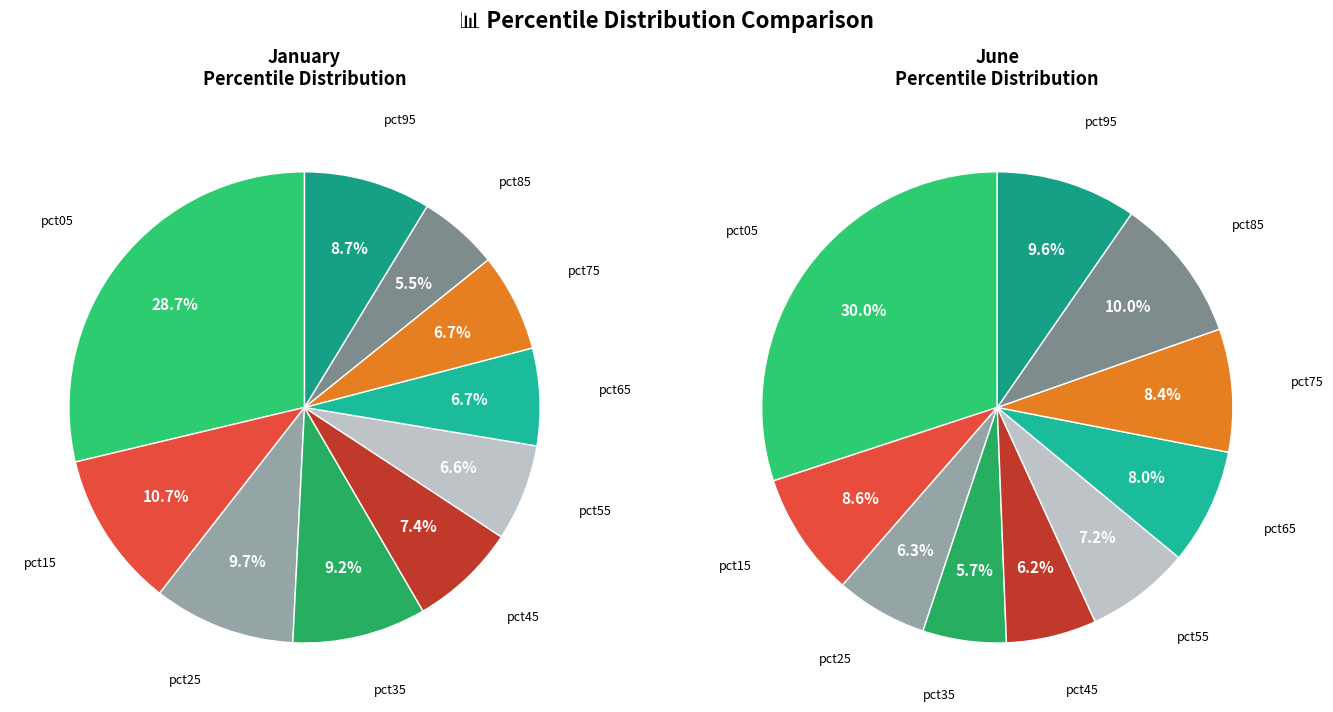

What is the difference between the highest and lowest values at 7?

0.2